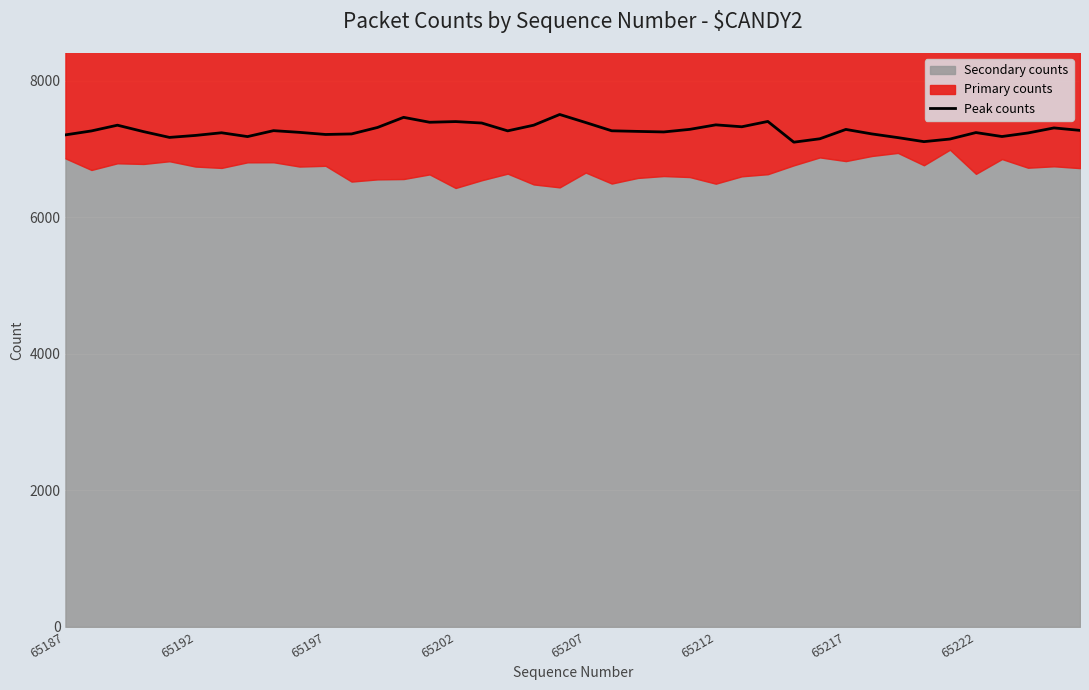

What is the lowest value of the Peak counts series?

7103